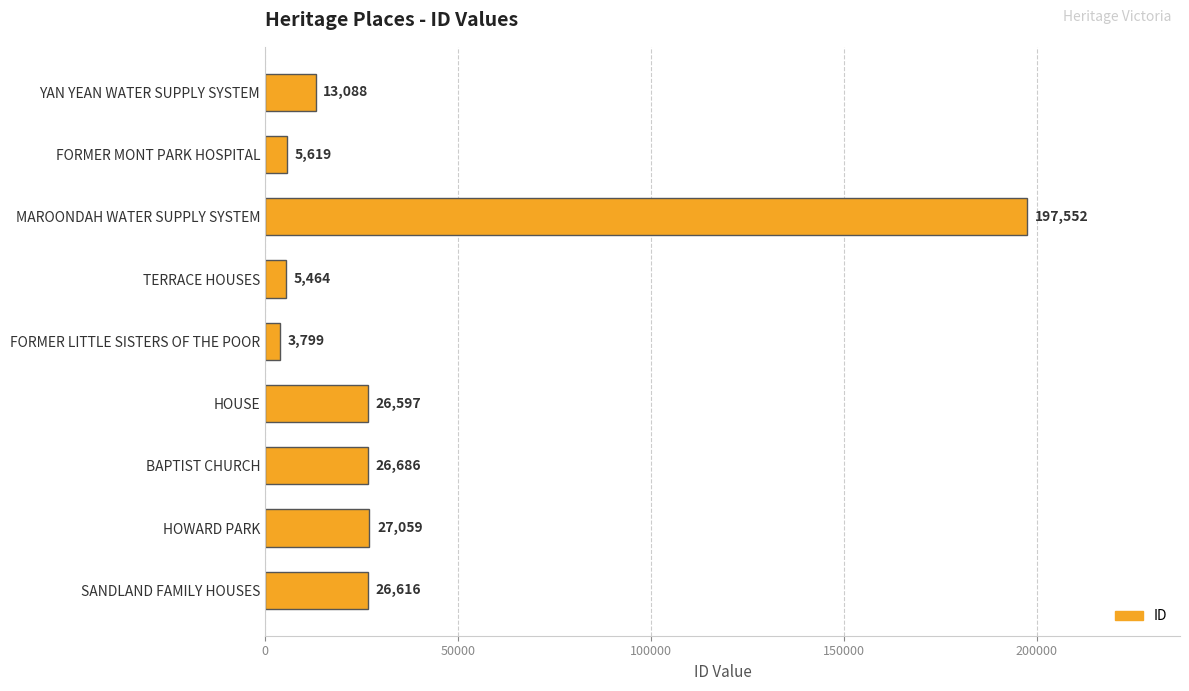

How many categories are shown in the chart?

9